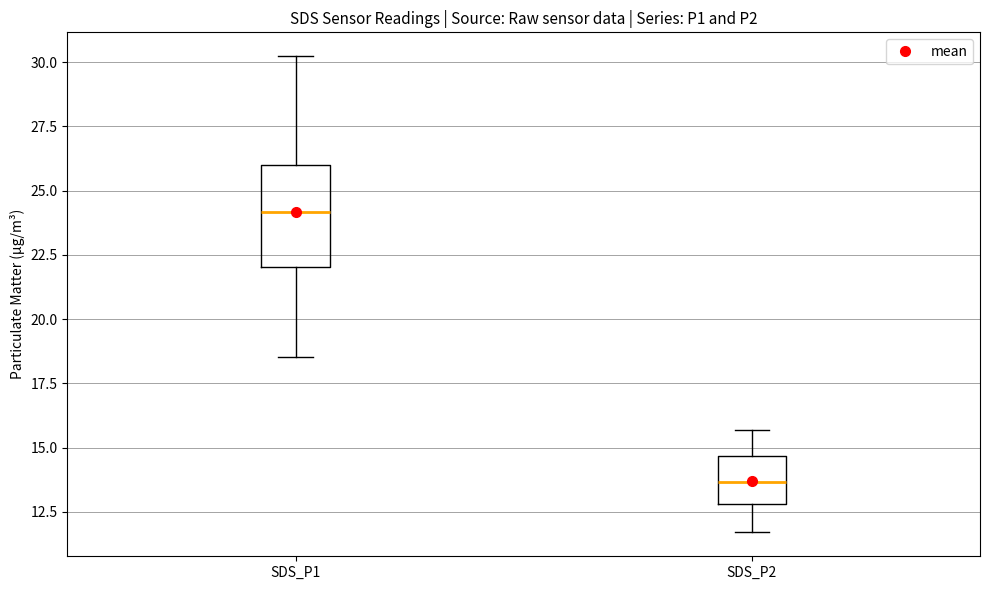

Where is the upper edge of the box for SDS_P1 on the y-axis? The values are not printed on the chart, so give them approximately, as read against the axis.

26.0